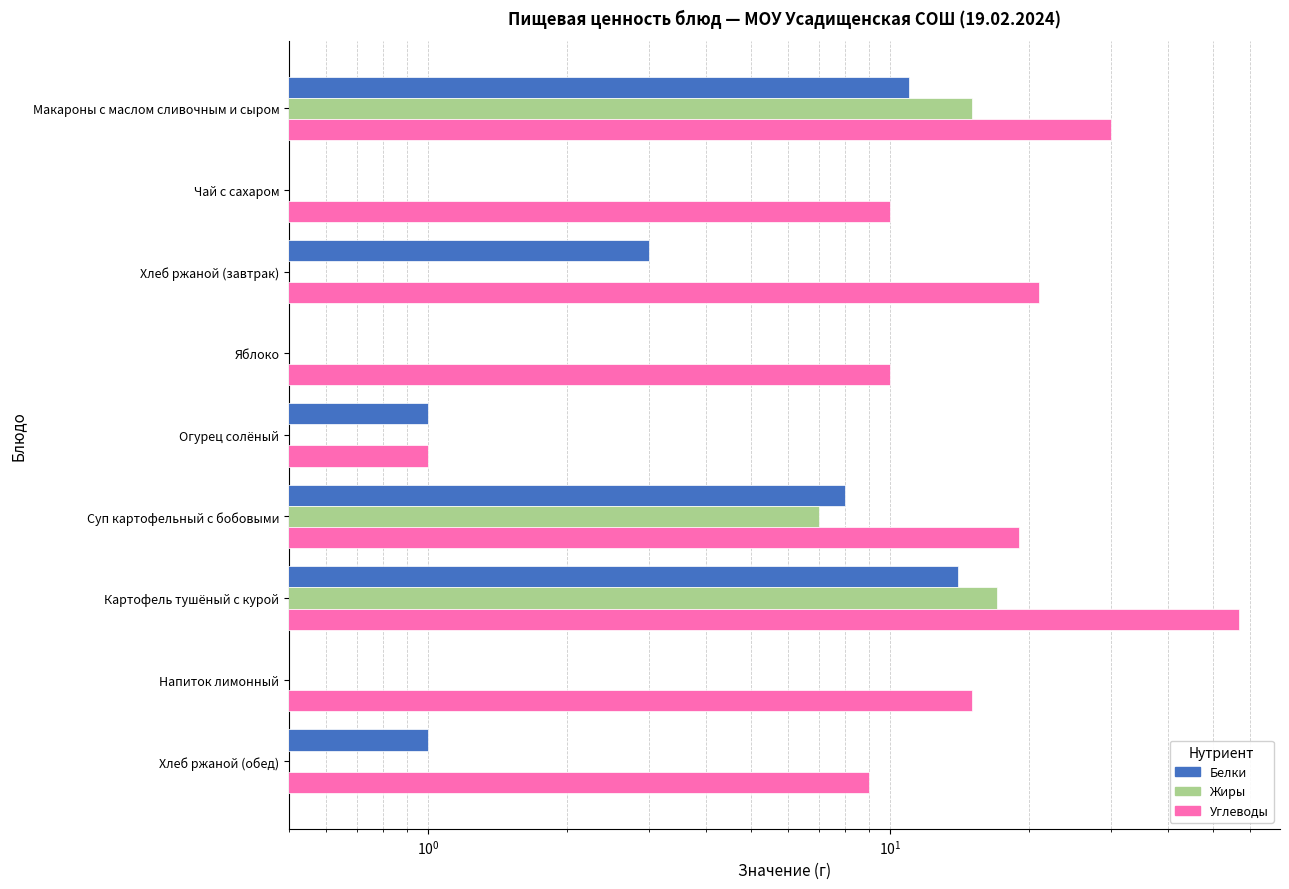

The value of Жиры at Чай с сахаром is 0. True or false?

True